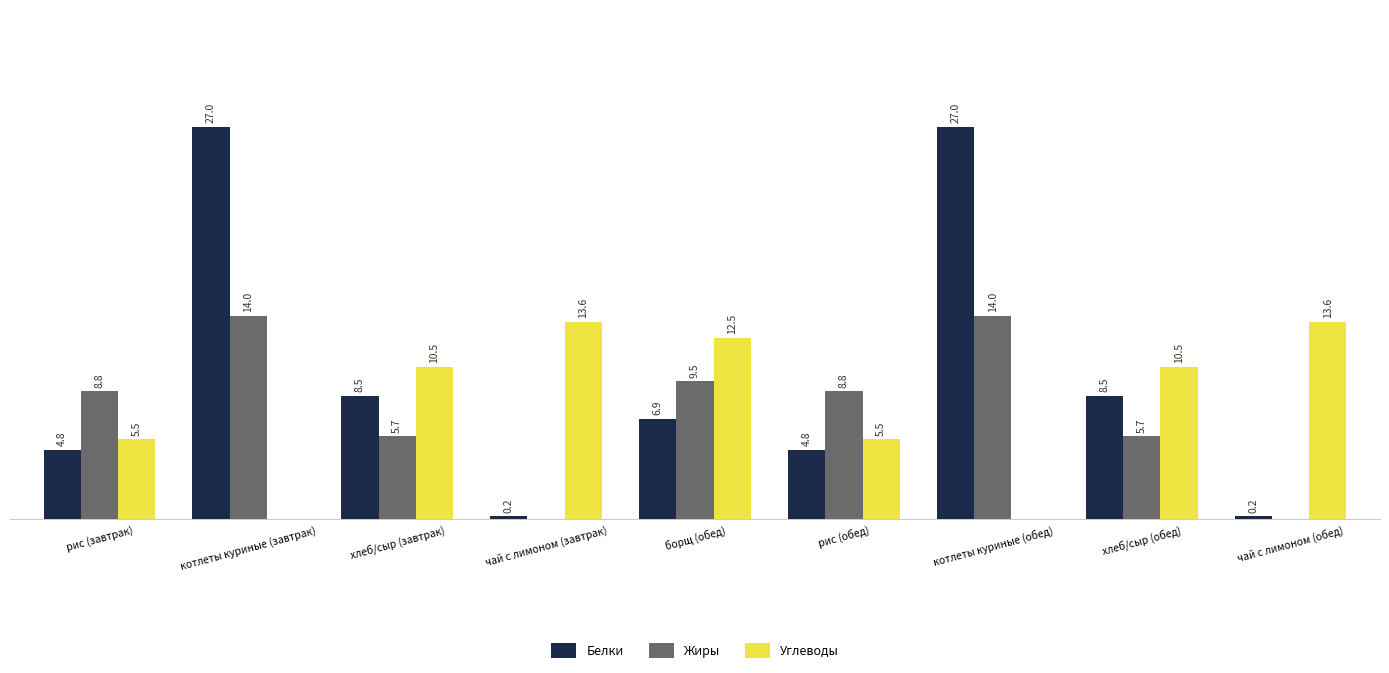

At which label does Белки first exceed 6?

котлеты куриные (завтрак)